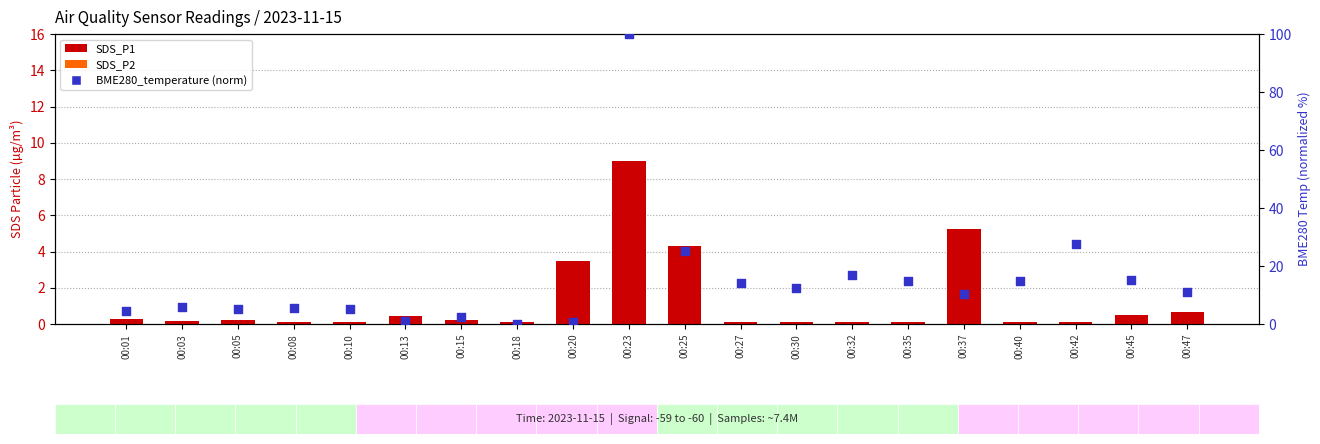

Which series has the largest total across all categories?

BME280_temperature (norm)